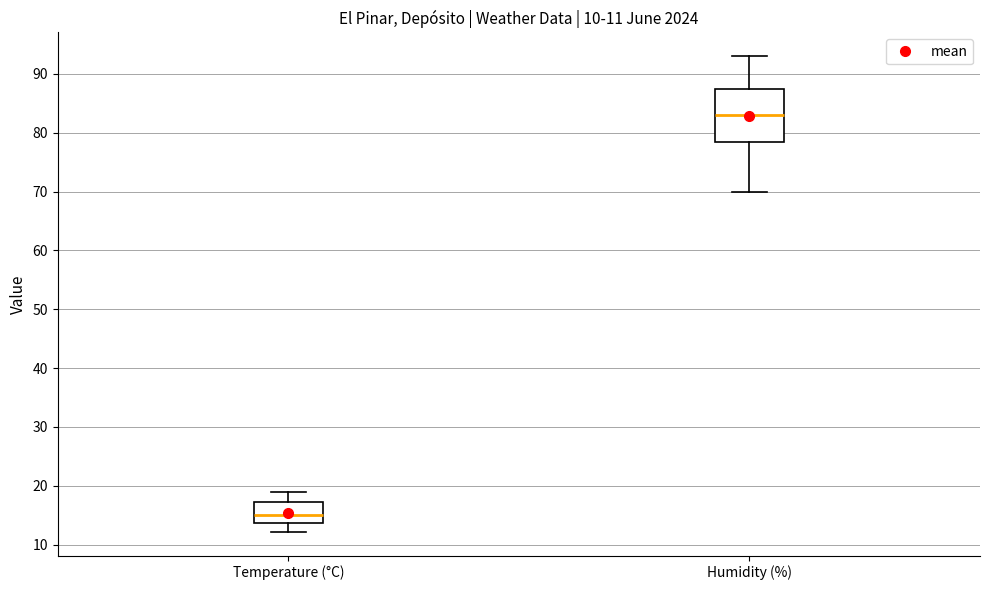

Which box is the tallest, from its lower edge to its upper edge?

Humidity (%)